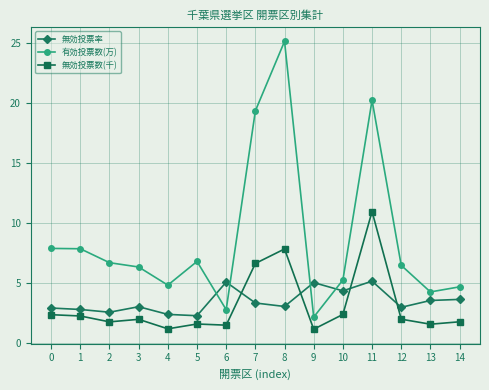

How many lines are shown in the chart?

3